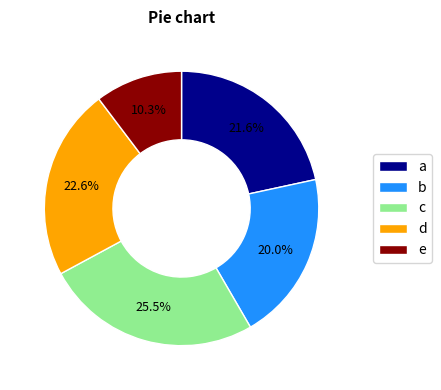

Count the number of slices in the pie.

5